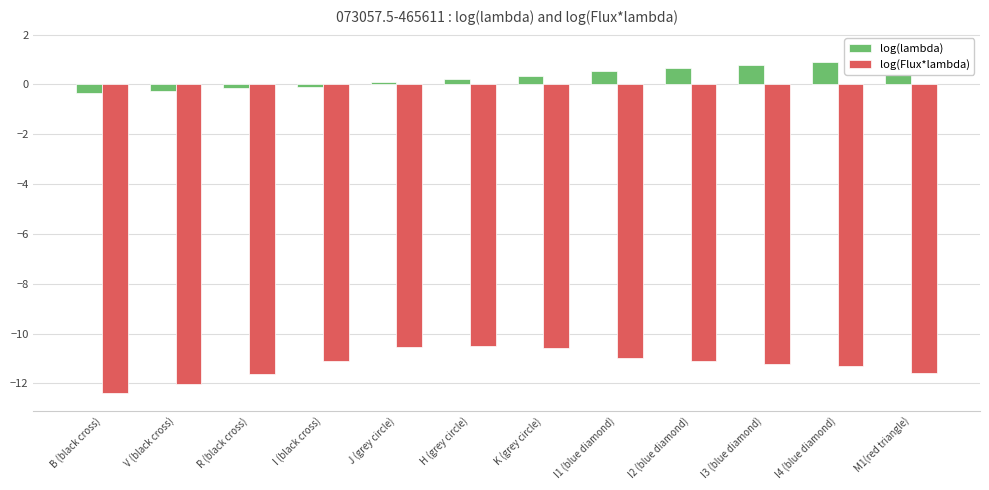

At which label is log(lambda) closest to 0?

J (grey circle)